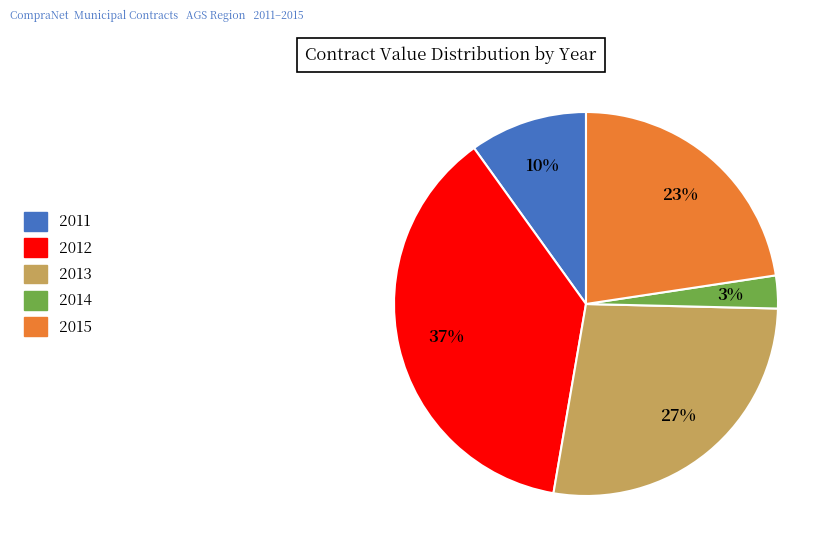

Between 2013 and 2012, which is larger?

2012